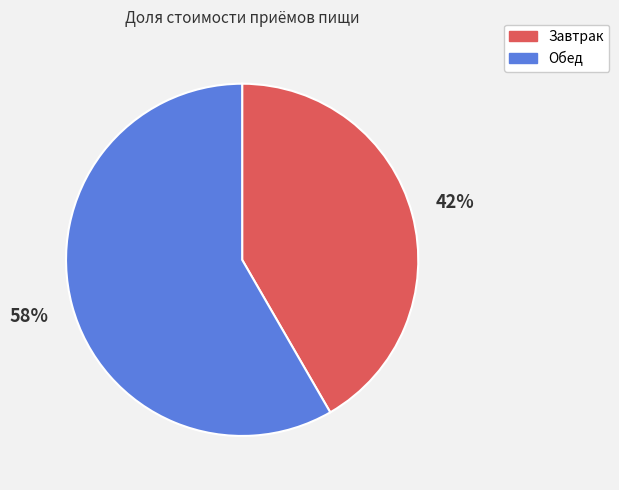

To the nearest percent, what percentage of the pie is Завтрак?

42%